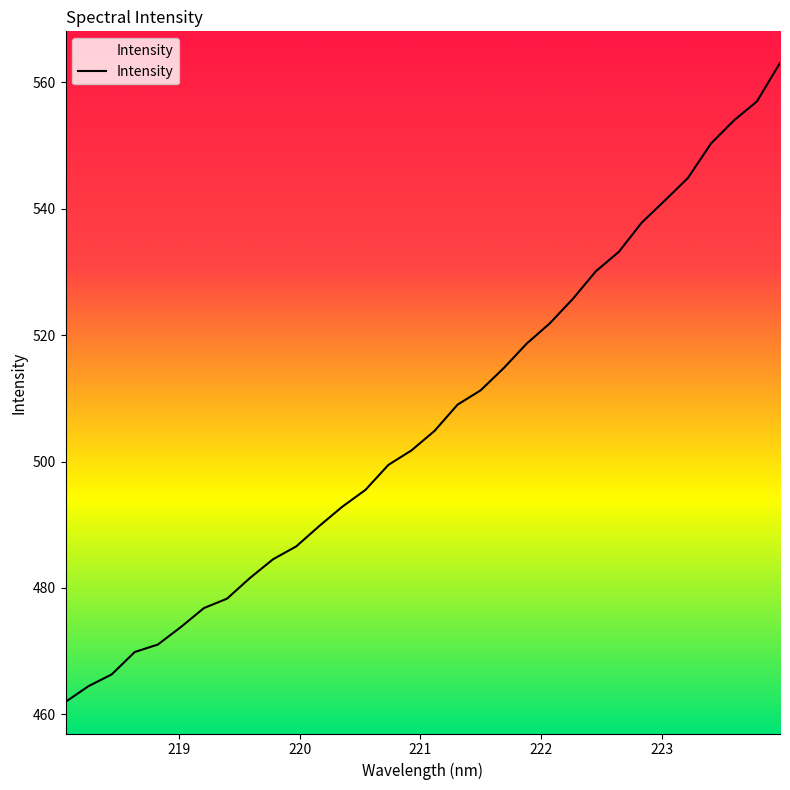

What is the difference between the maximum and minimum values?

101.0